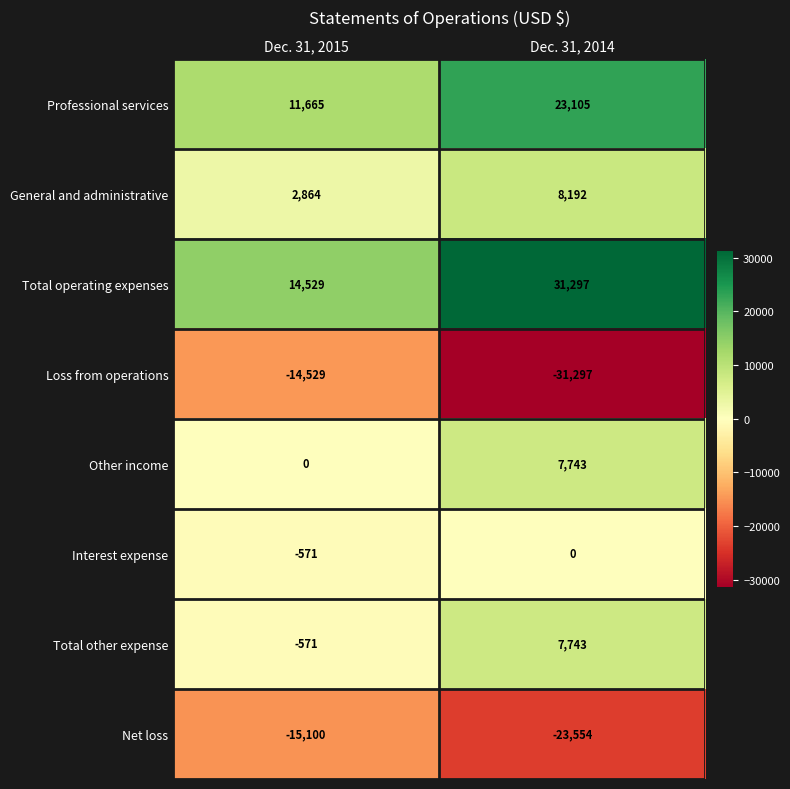

What is the minimum value shown in the chart?

-31297